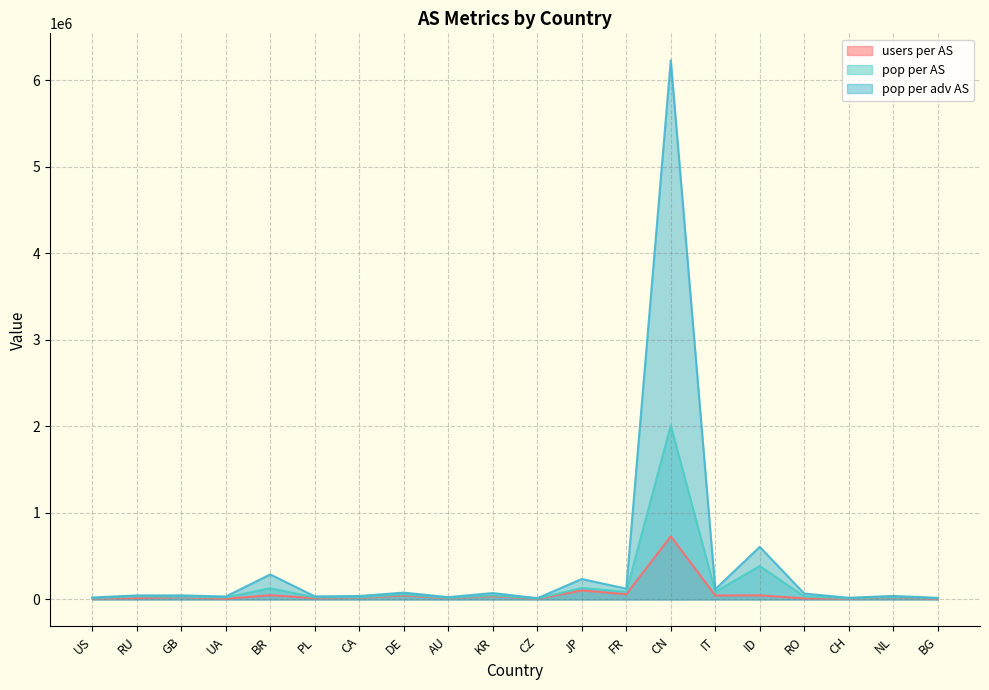

What is the value of the pop per adv AS point at the 10th from the left?

74078